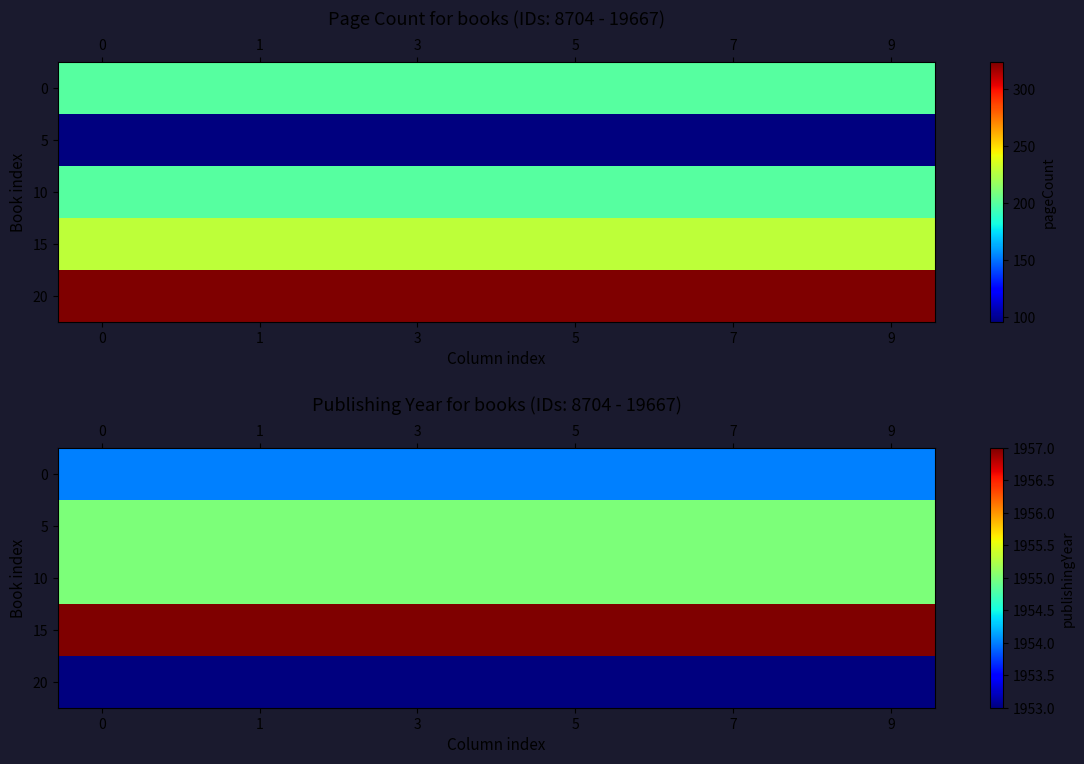

Is it true that 0 equals 1954 at 0?

True